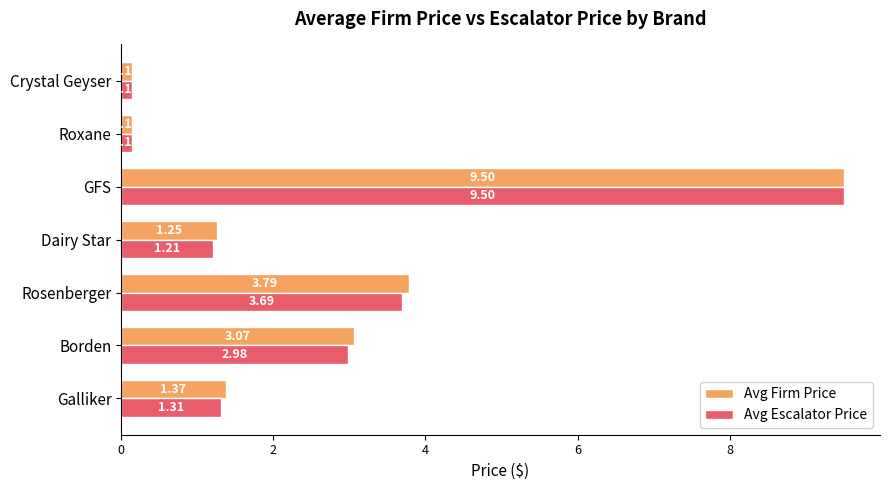

At which label does Avg Escalator Price reach its peak?

GFS